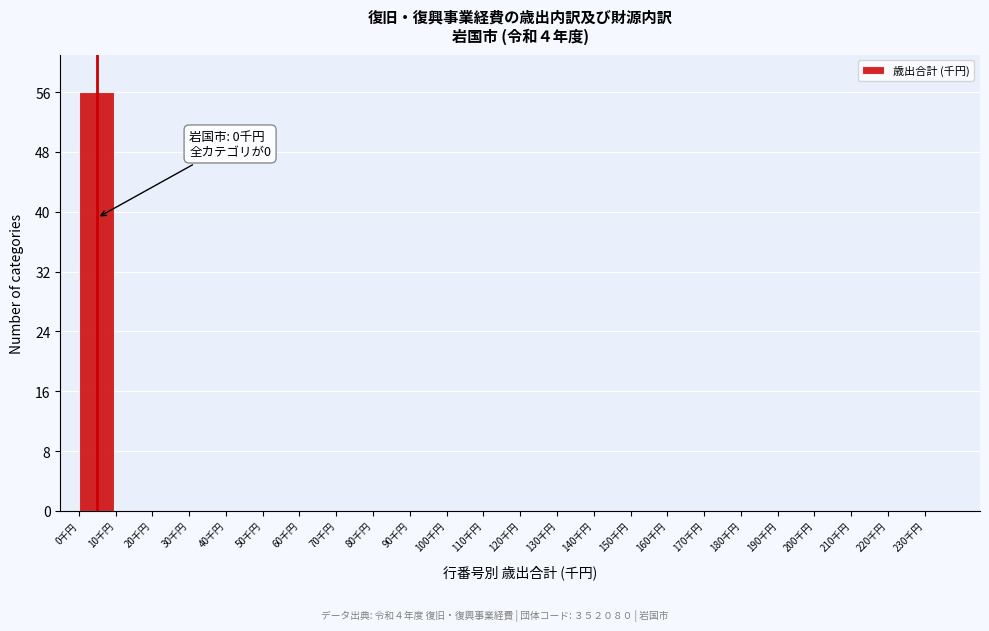

Which range on the x-axis has the tallest bar?

0 to 10